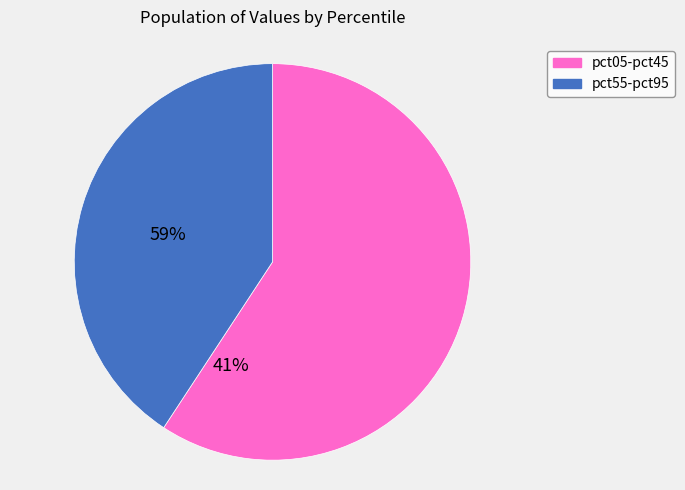

Is there a majority slice in this chart?

Yes